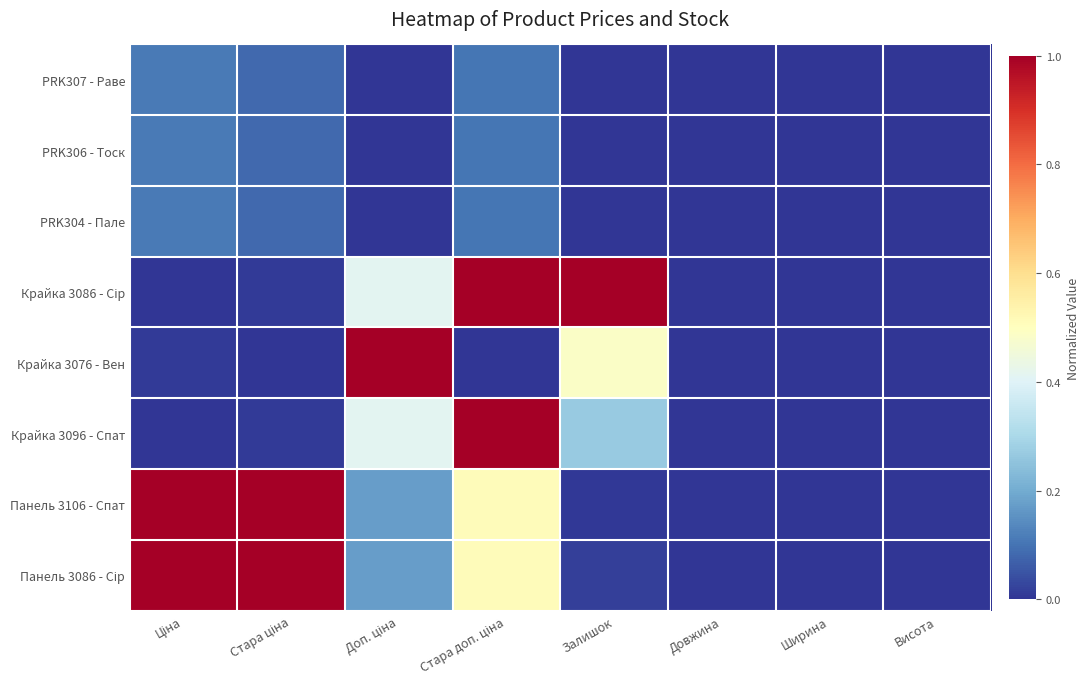

At which category is the sum across all series the highest?

Стара доп. ціна